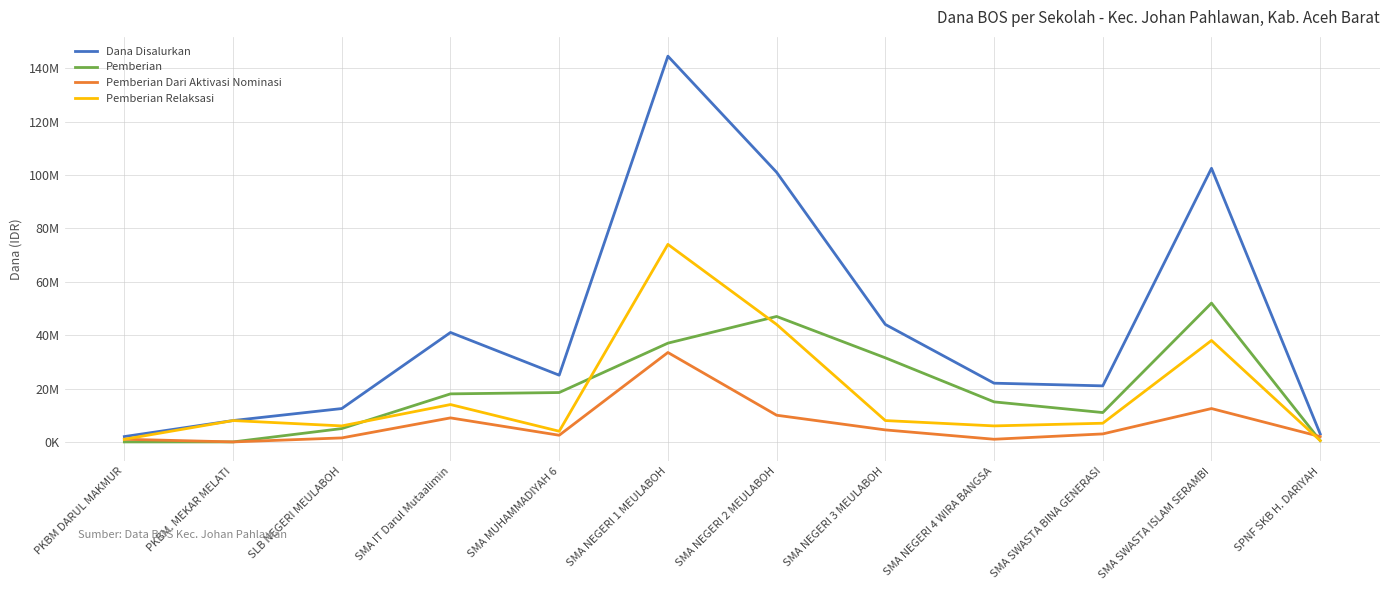

At which category is the sum across all series the highest?

SMA NEGERI 1 MEULABOH